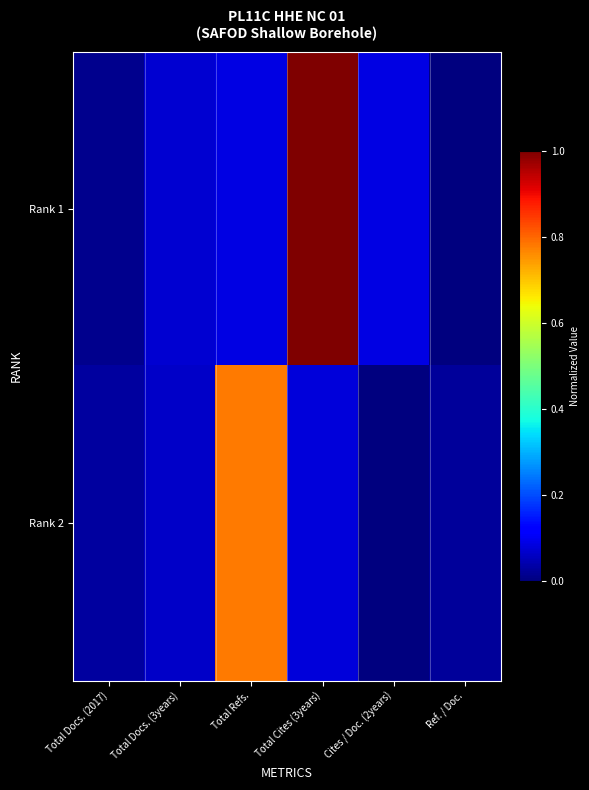

Rank the series by their average value, from lowest to highest.

Rank 2, Rank 1